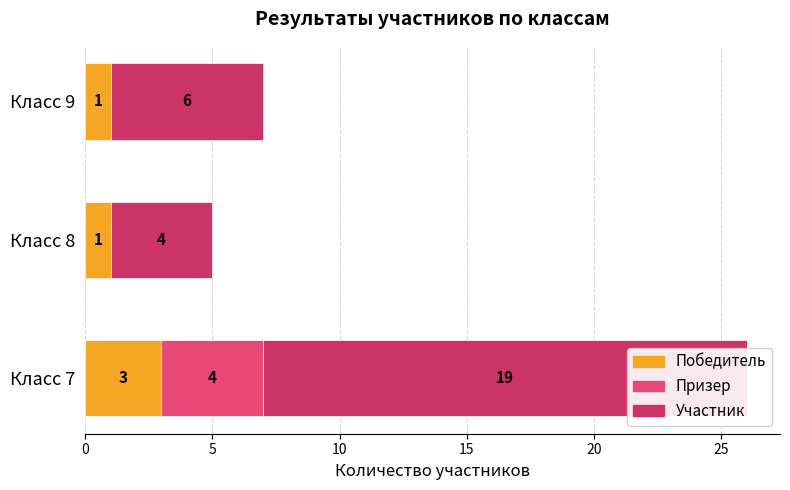

Reading left to right, extract all data points from this chart.

Победитель: 3	1	1
Призер: 4	0	0
Участник: 19	4	6